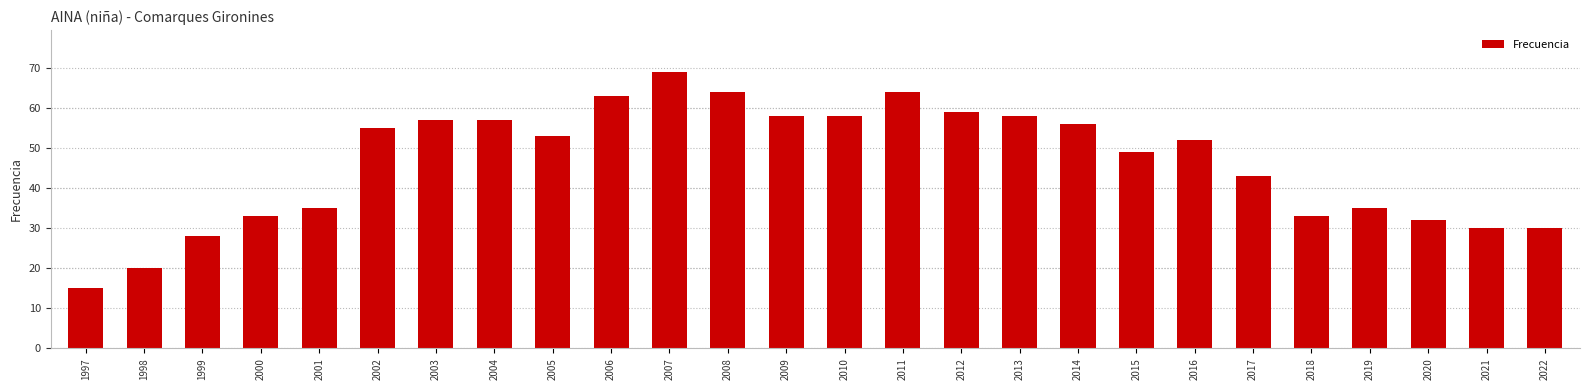

What is the value of the 3rd bar from the left?

28